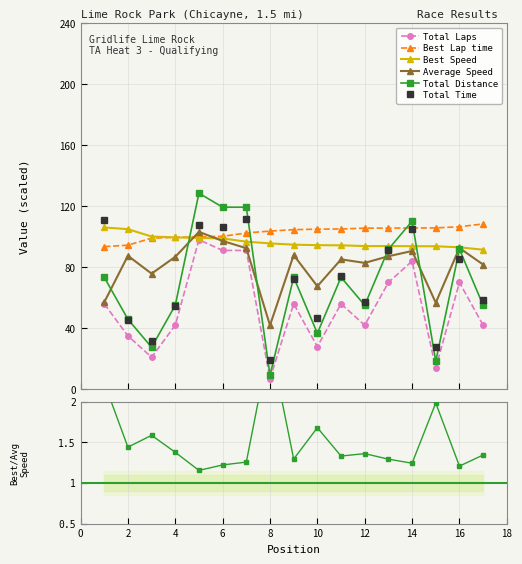

What is the minimum value for Total Time?

18.9